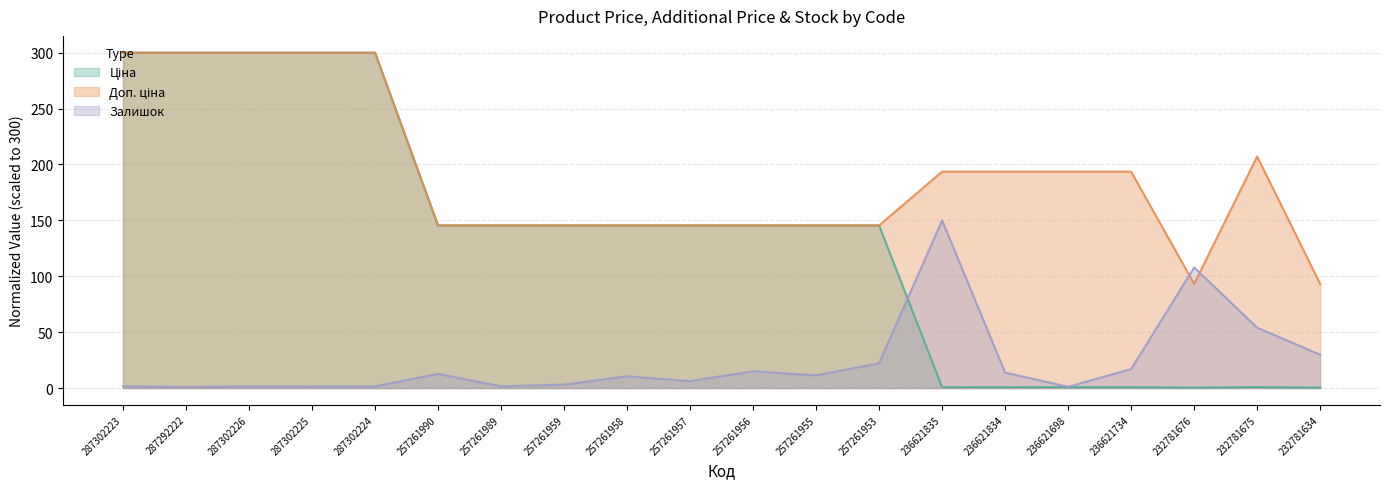

Is the value of Залишок at 232781634 greater than the value of Доп. ціна at 236621835?

No